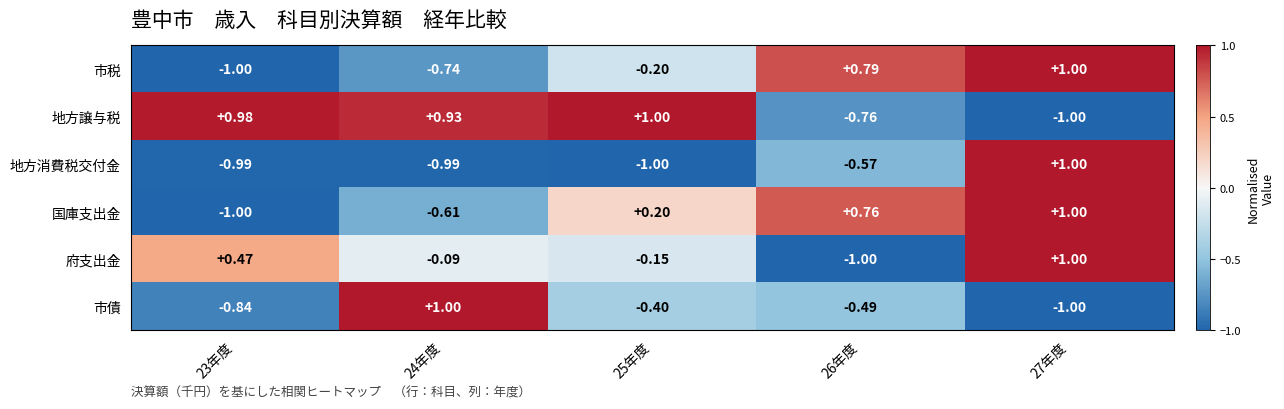

At how many categories does at least one series exceed 0?

5